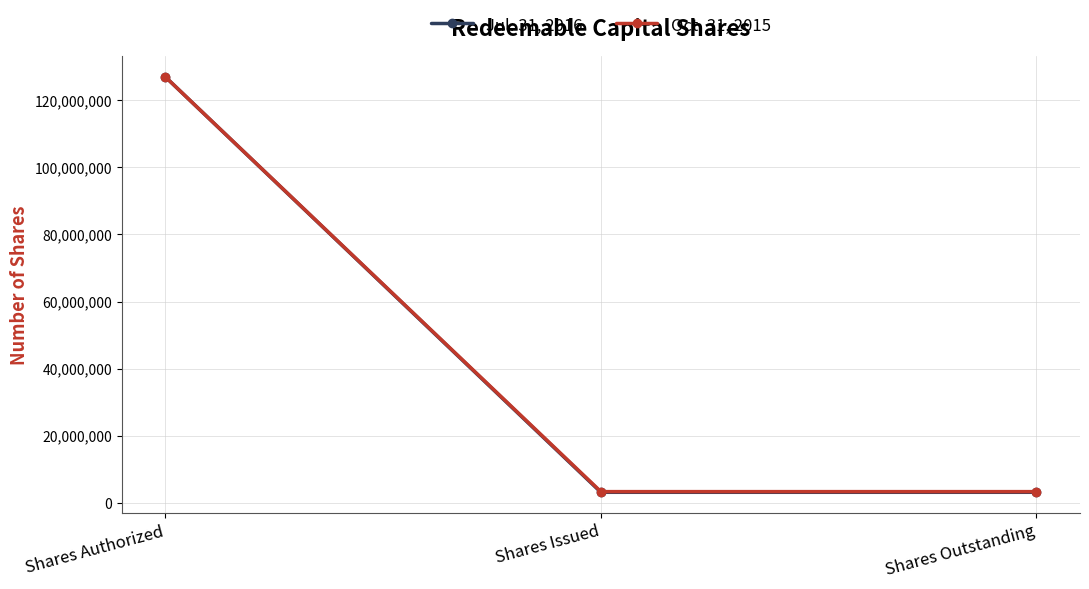

What is the sum of all Oct. 31, 2015 values?

133600000